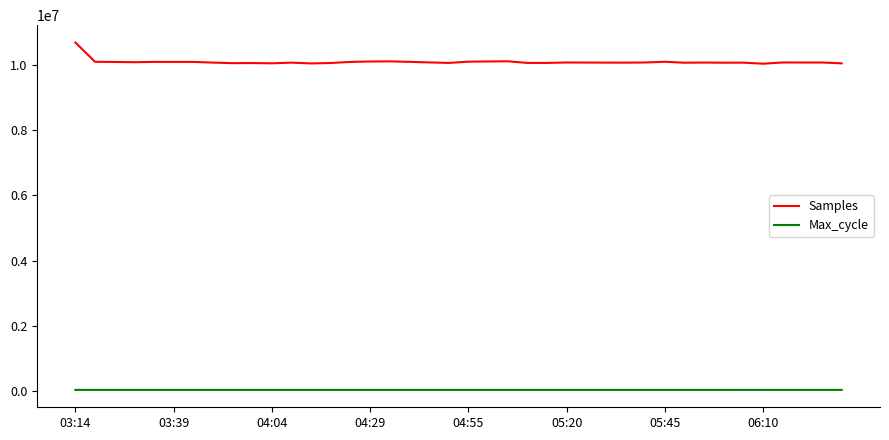

List the series in order of their overall mean, highest first.

Samples, Max_cycle